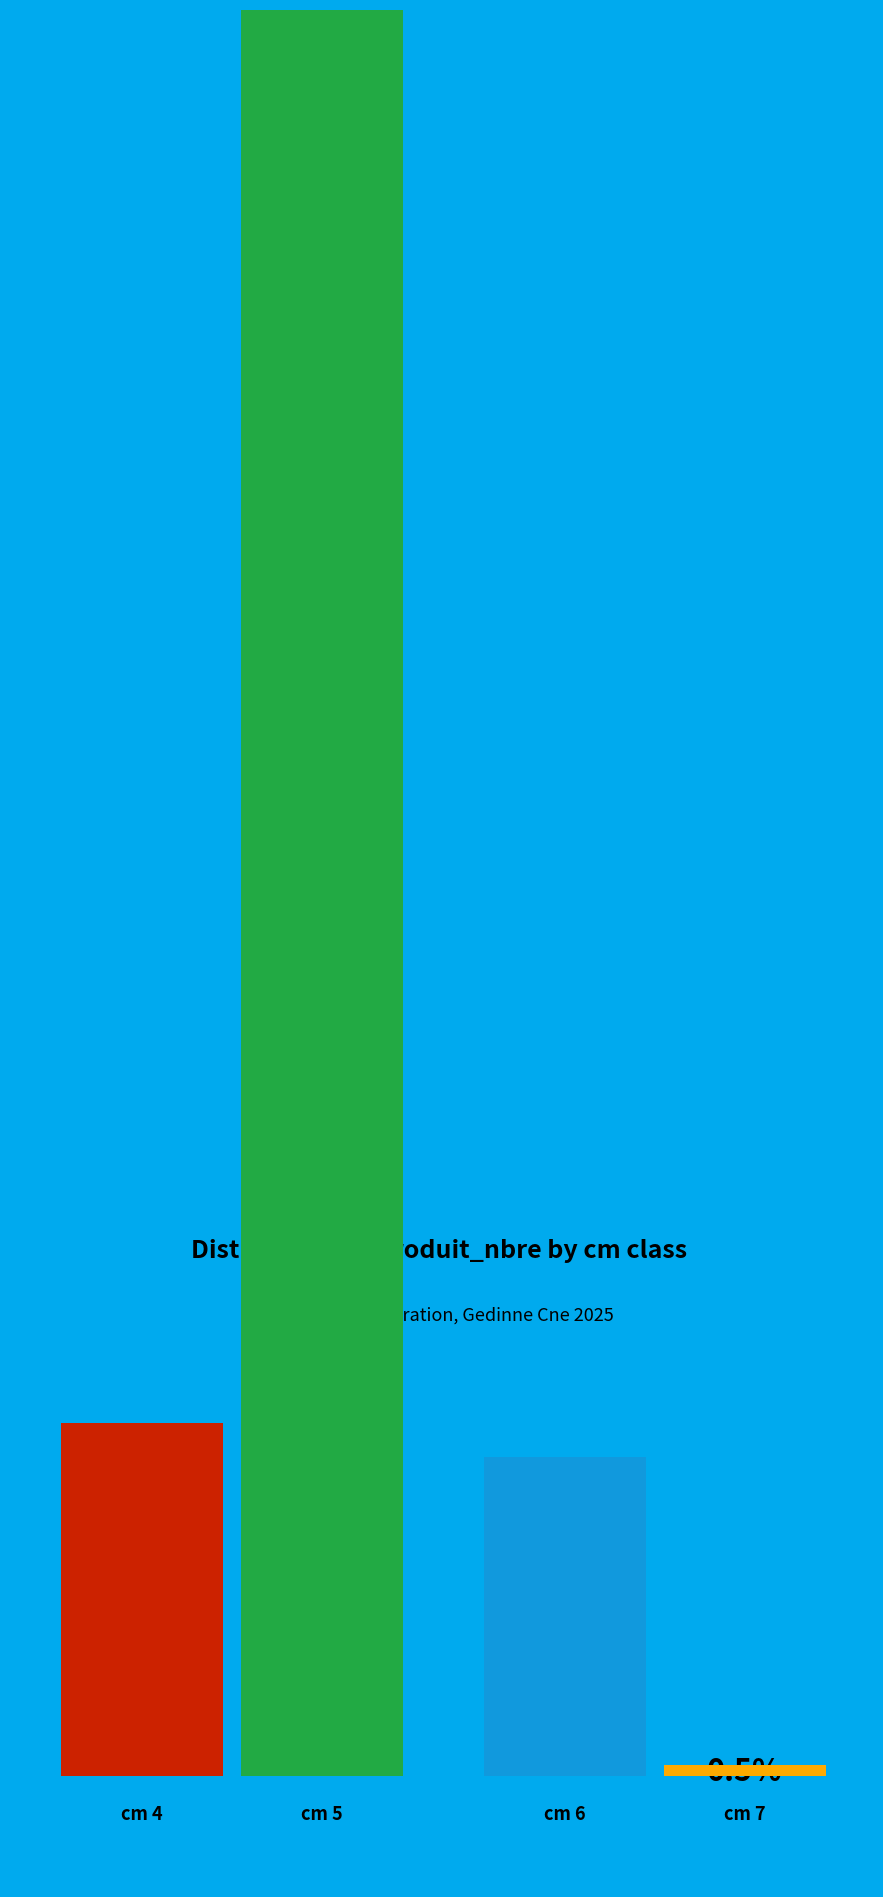

Which slice is the largest?

5